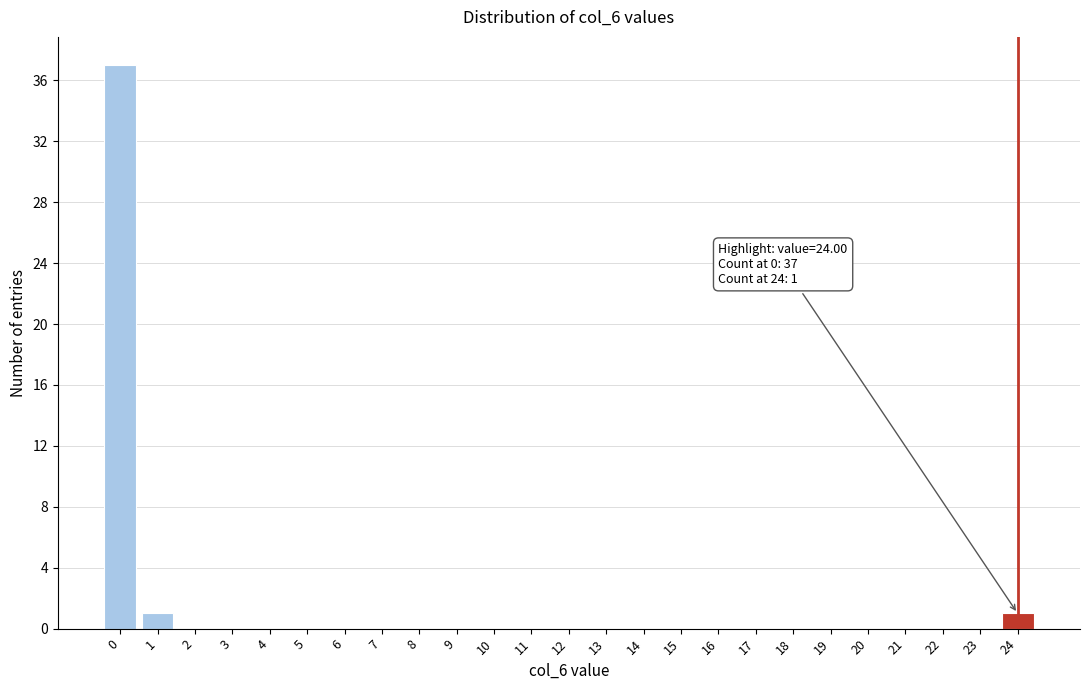

Reading left to right, what are all the values shown in this chart?

0=37	1=1	2=0	3=0	4=0	5=0	6=0	7=0	8=0	9=0	10=0	11=0	12=0	13=0	14=0	15=0	16=0	17=0	18=0	19=0	20=0	21=0	22=0	23=0	24=1